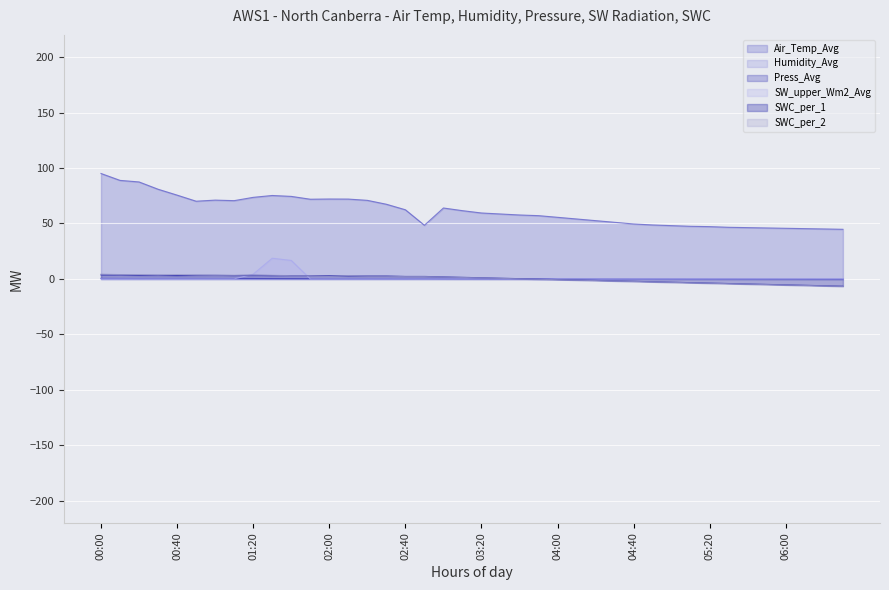

What position from the right is 03:10?

21